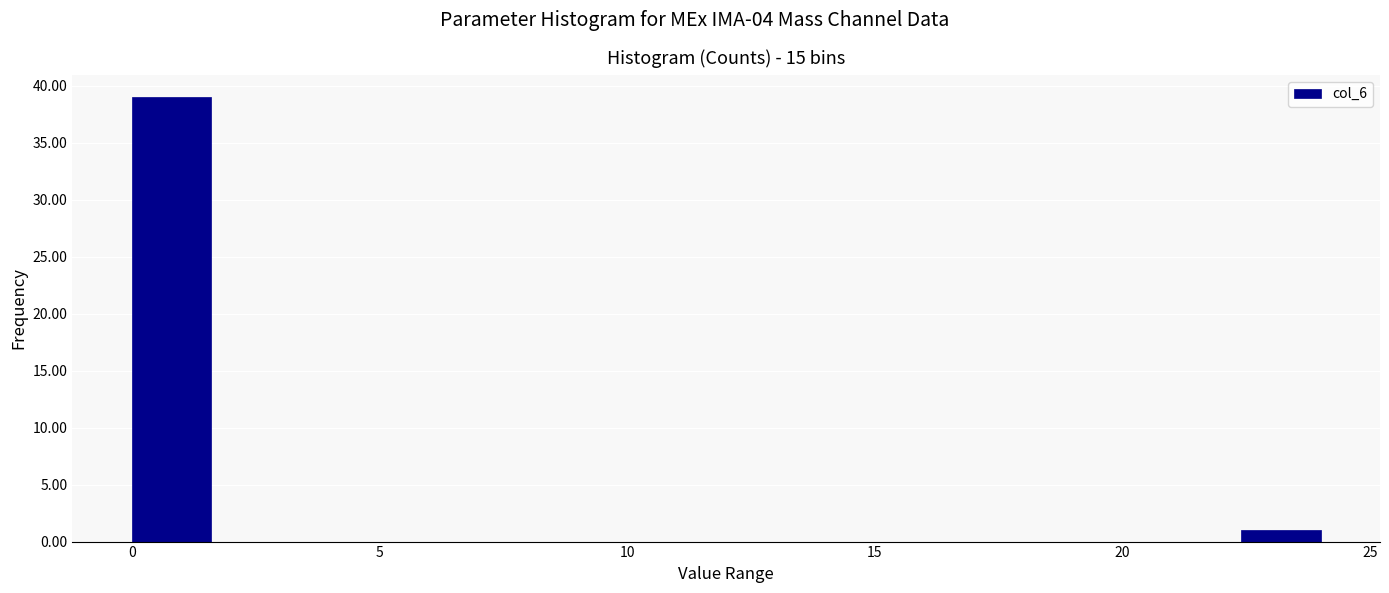

Read against the x-axis, roughly where is the centre of the tallest bar?

1.0